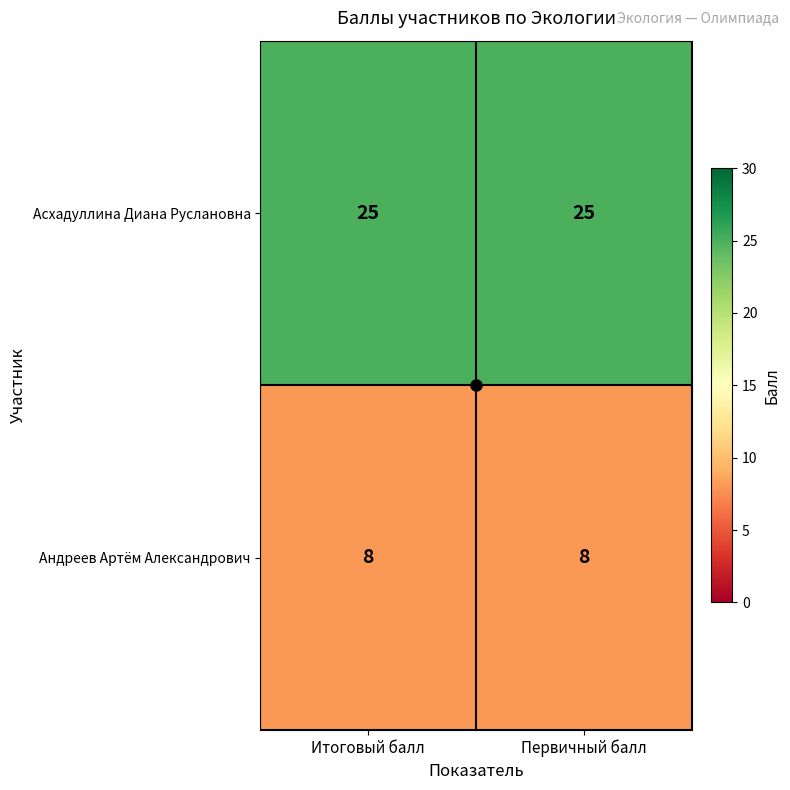

What is the sum of all Асхадуллина Диана Руслановна values?

50